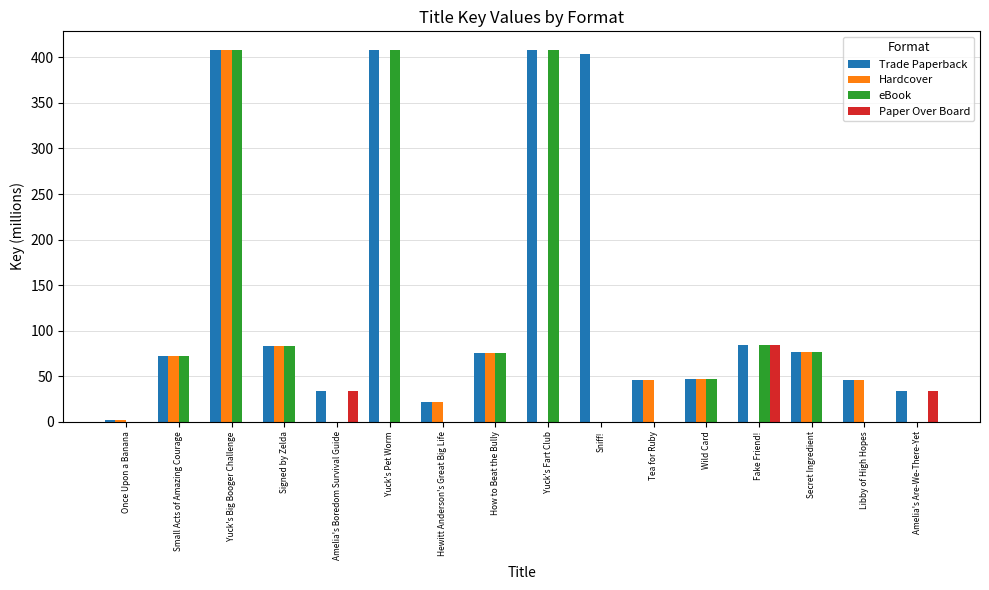

Which series changed the most between Tea for Ruby and Amelia's Are-We-There-Yet?

Hardcover